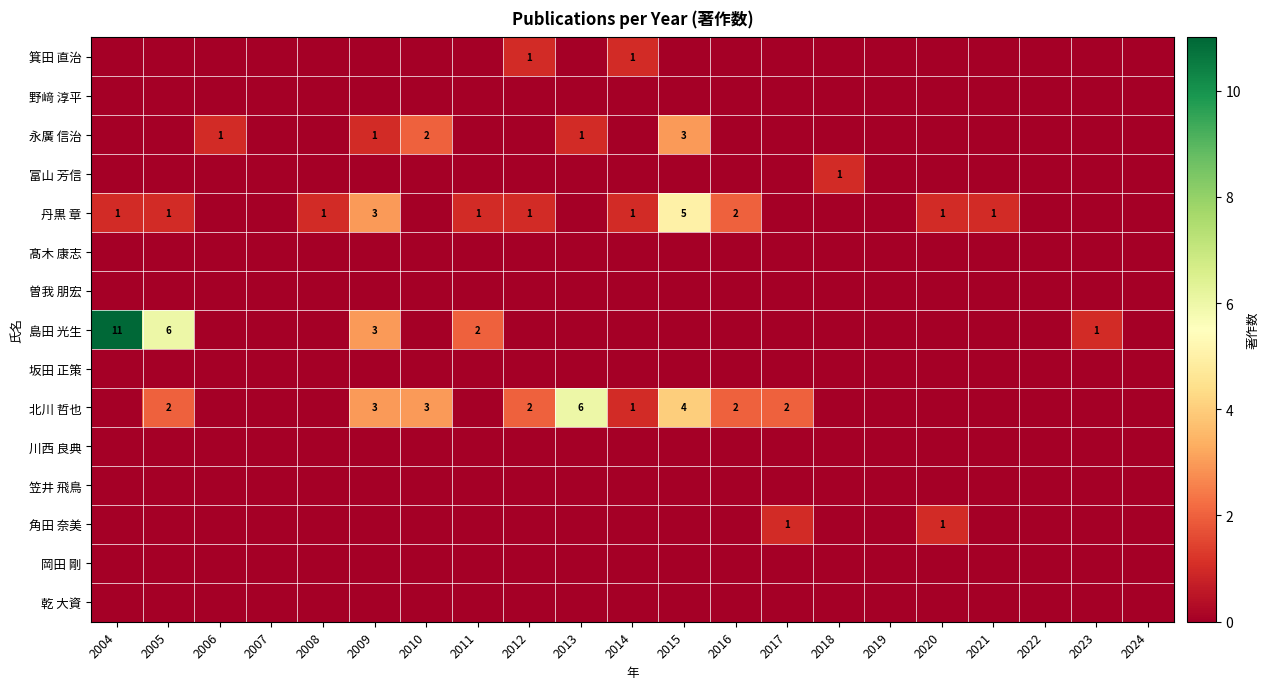

List the labels in order of 坂田 正策 value, largest first.

2004, 2005, 2006, 2007, 2008, 2009, 2010, 2011, 2012, 2013, 2014, 2015, 2016, 2017, 2018, 2019, 2020, 2021, 2022, 2023, 2024